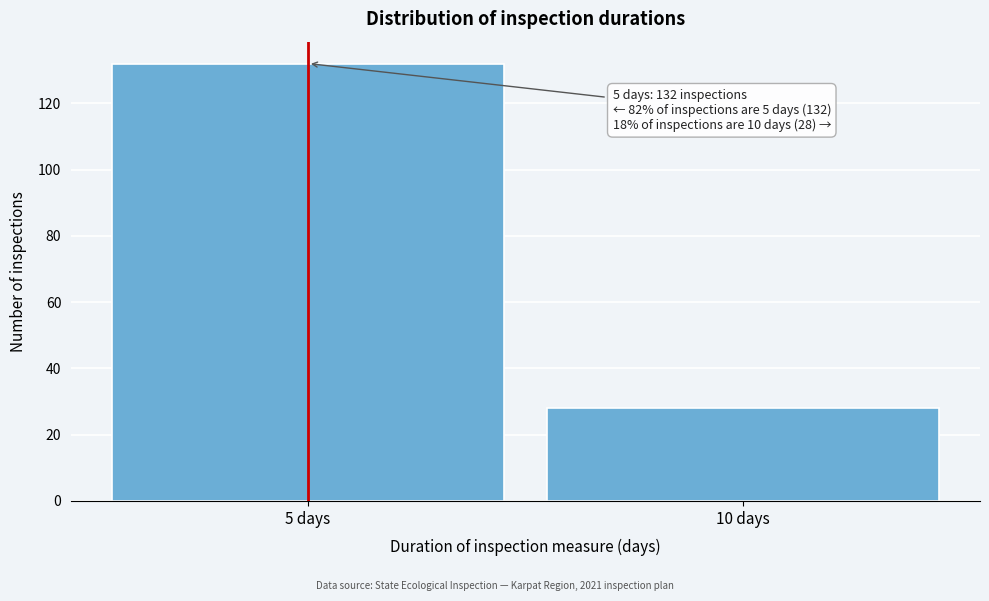

Reading left to right, what are all the values shown in this chart?

132	28